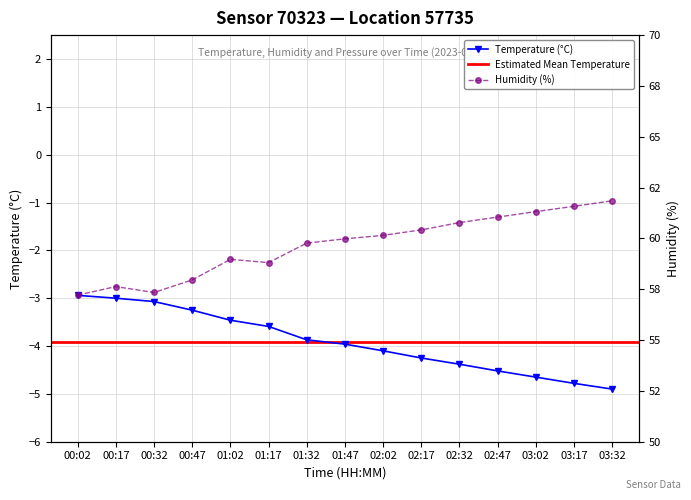

What is the minimum value shown in the chart?

-4.9